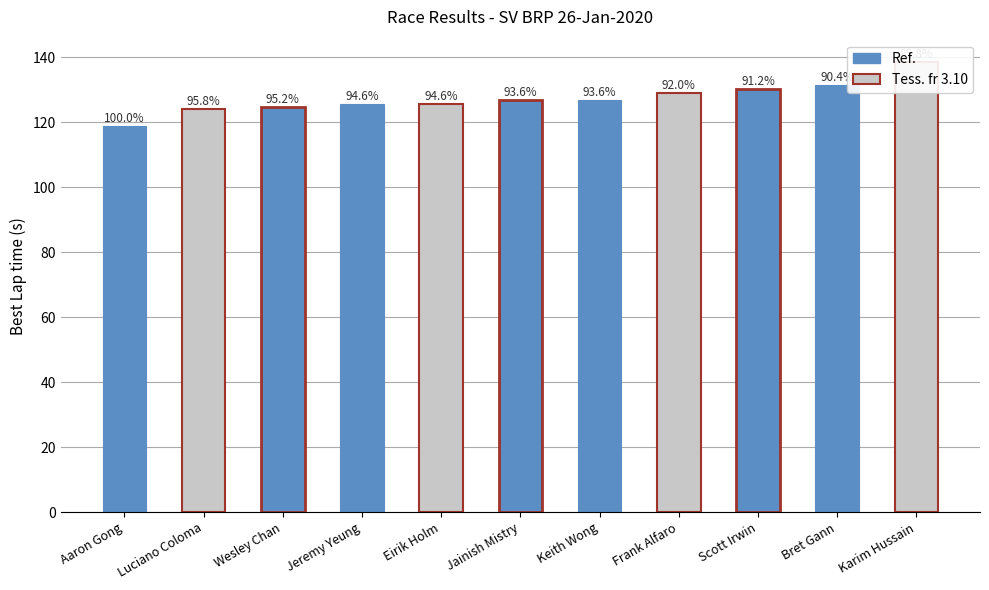

The value at Keith Wong is 126.9. True or false?

True